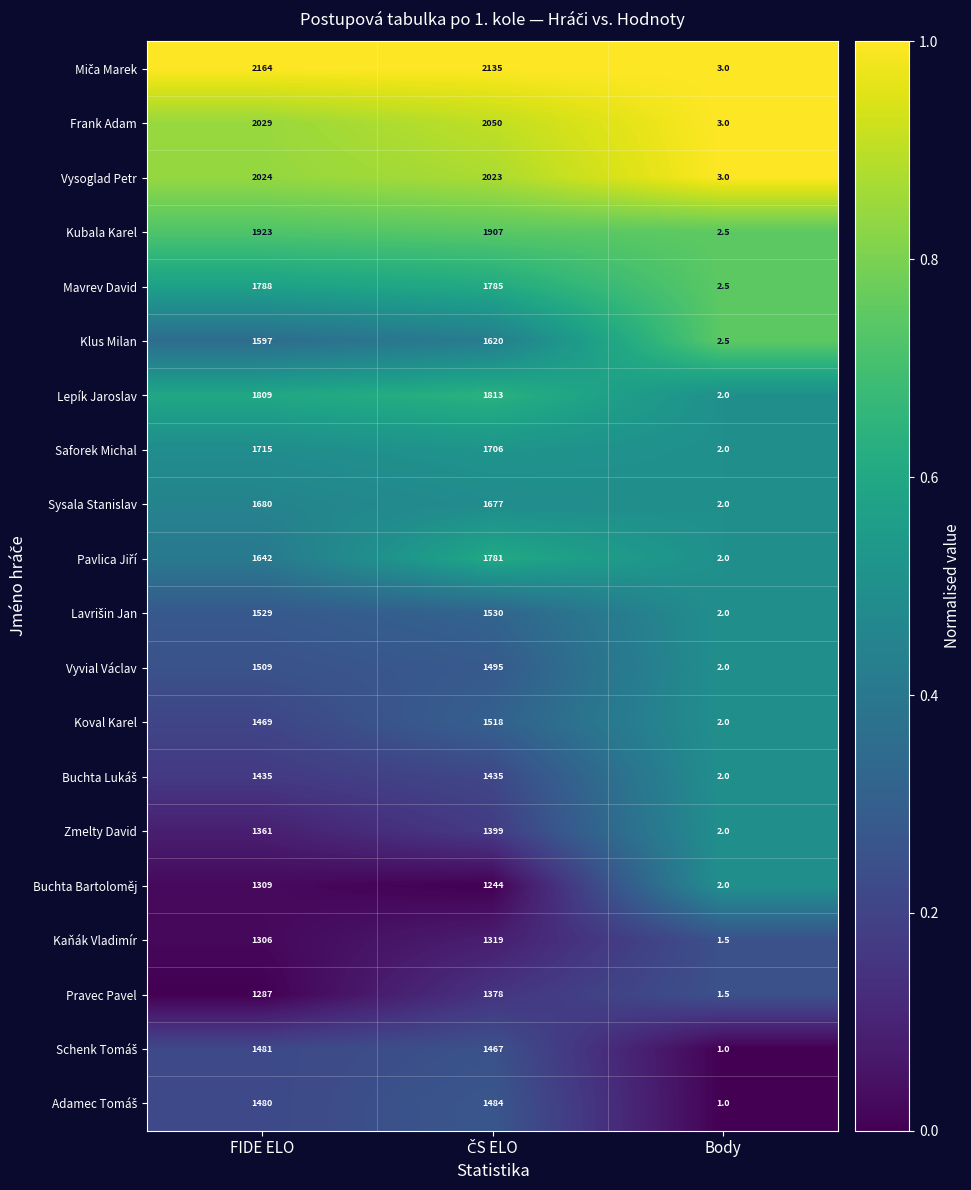

True or false: Frank Adam has a value of 956.9 at FIDE ELO.

False